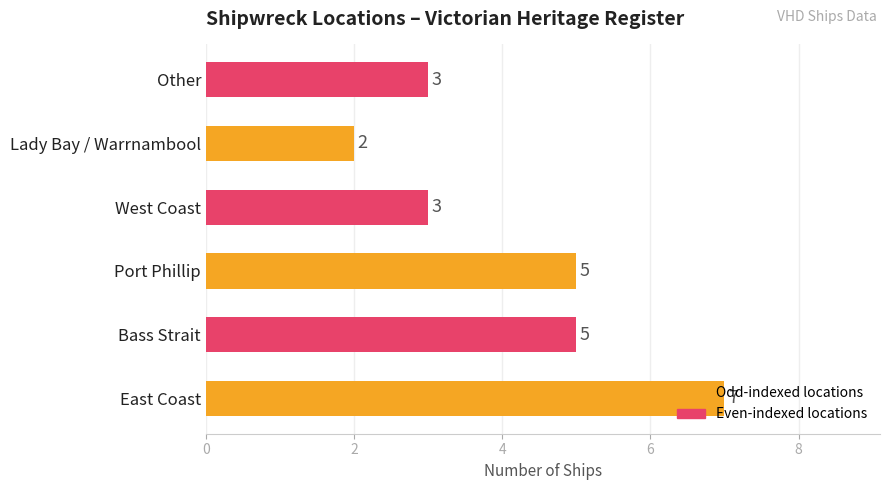

How many values are between 3 and 5?

4